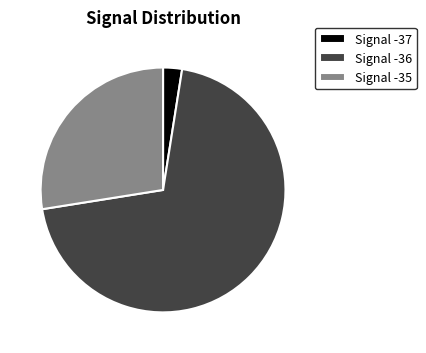

What is the ratio of the value at Signal -36 to the value at Signal -35?

2.5